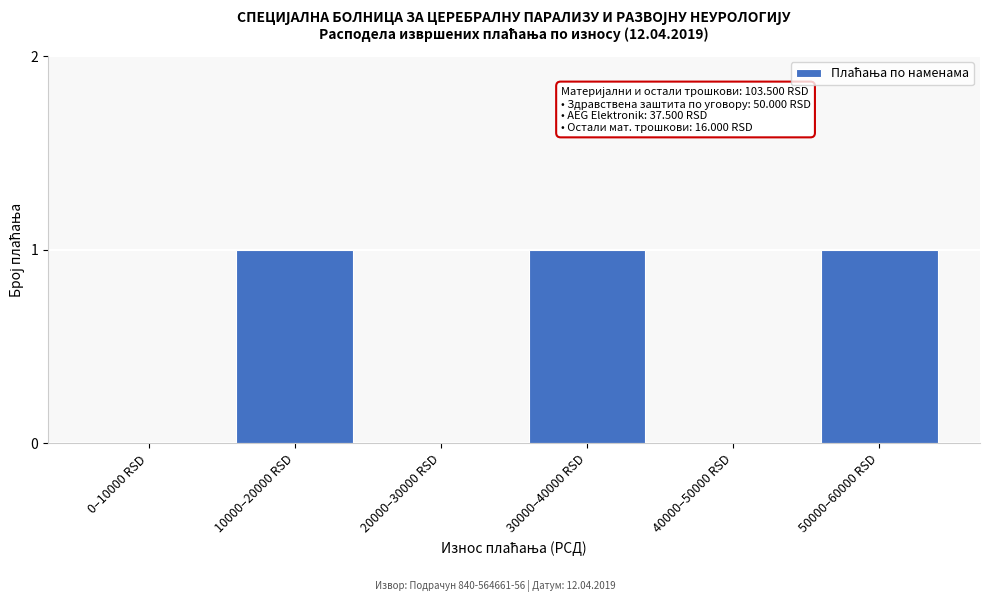

Reading left to right, extract all data points from this chart.

0–10000 RSD=0	10000–20000 RSD=1	20000–30000 RSD=0	30000–40000 RSD=1	40000–50000 RSD=0	50000–60000 RSD=1